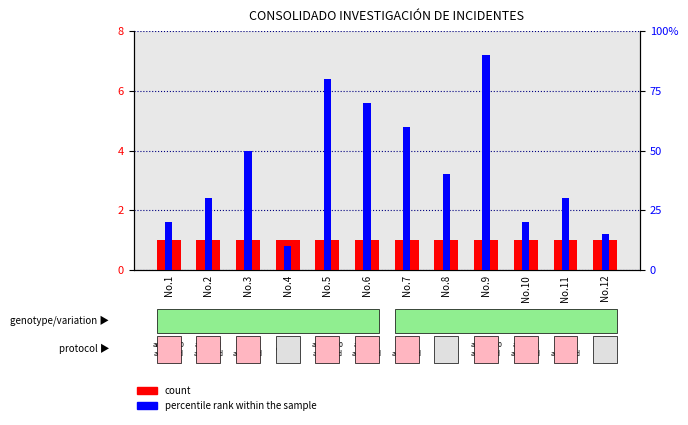

Does the chart contain any negative values?

No